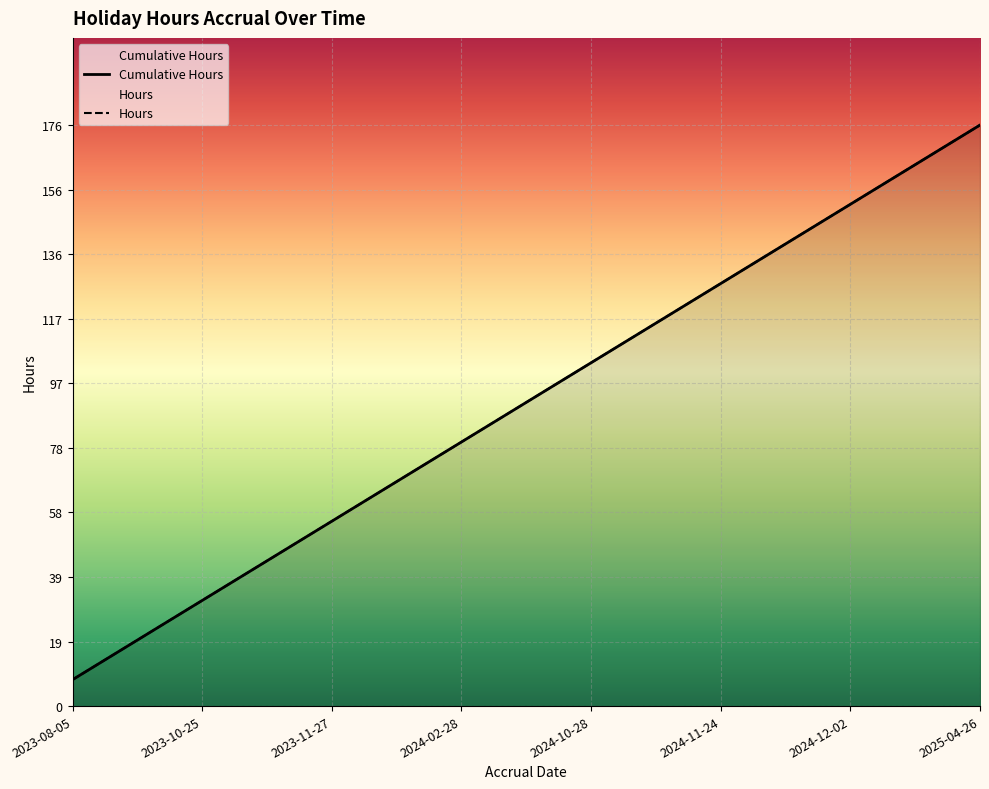

Between 2023-11-25 and 2024-08-03, which series saw the biggest shift?

Hours